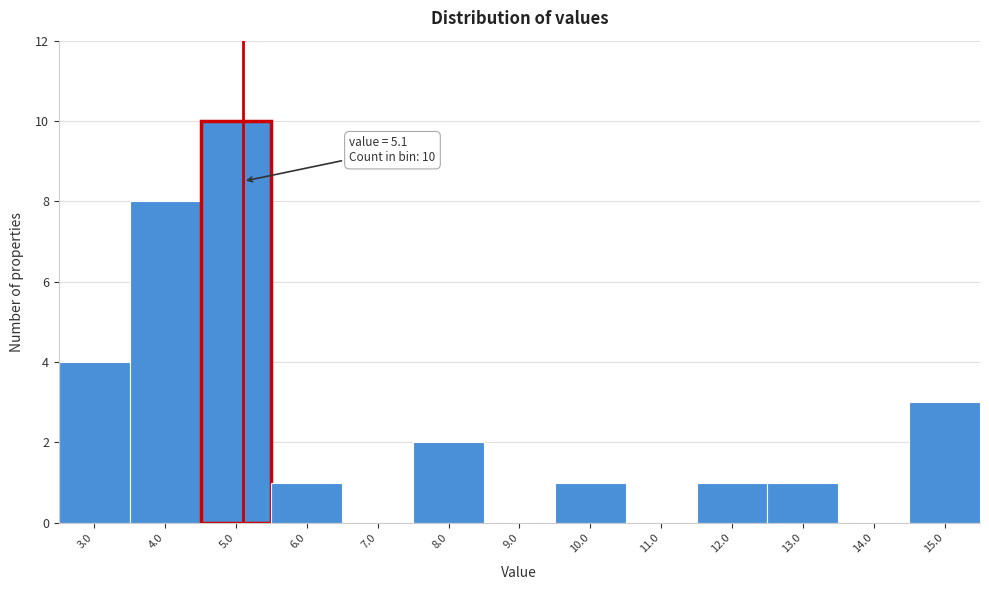

Which range on the x-axis has the tallest bar?

4.5 to 5.5